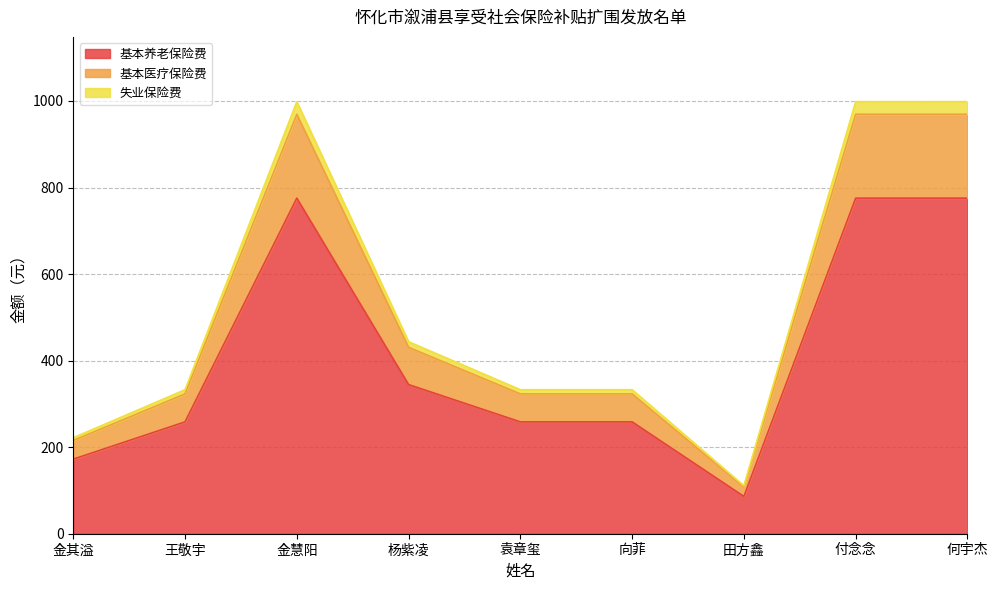

What is the total value across all series at 金慧阳?

998.4